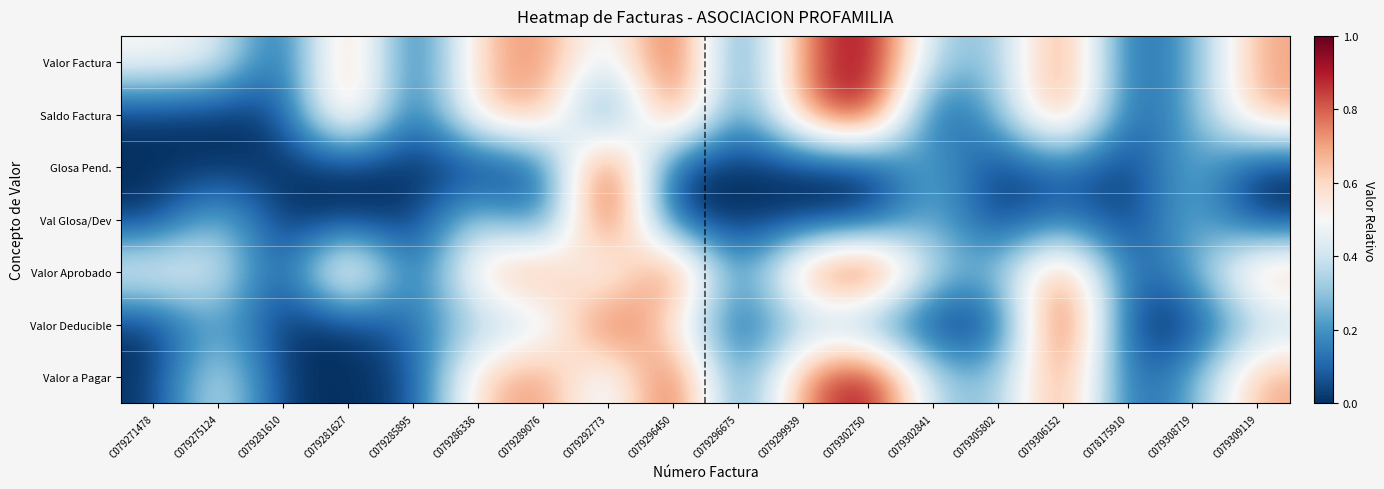

Between C079302750 and C079296450, which is larger?

C079302750